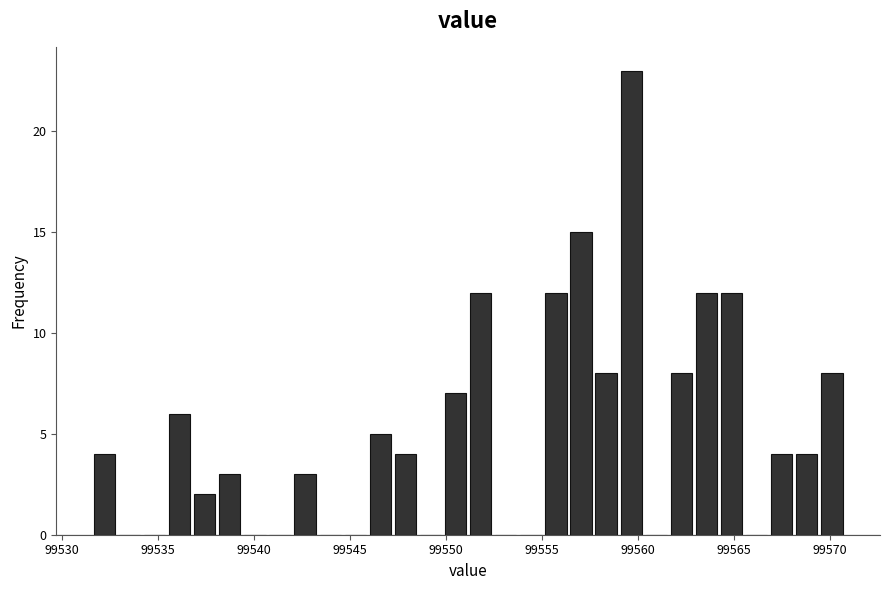

Read against the x-axis, roughly where is the centre of the tallest bar?

99559.5